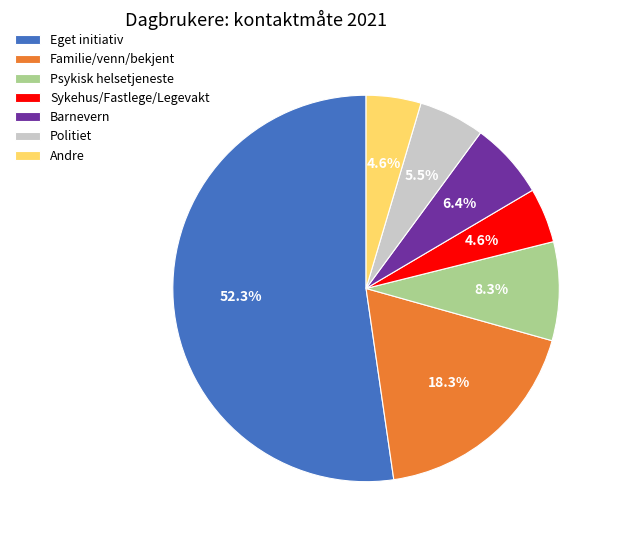

Do Barnevern and Psykisk helsetjeneste together represent more than half of the pie?

No